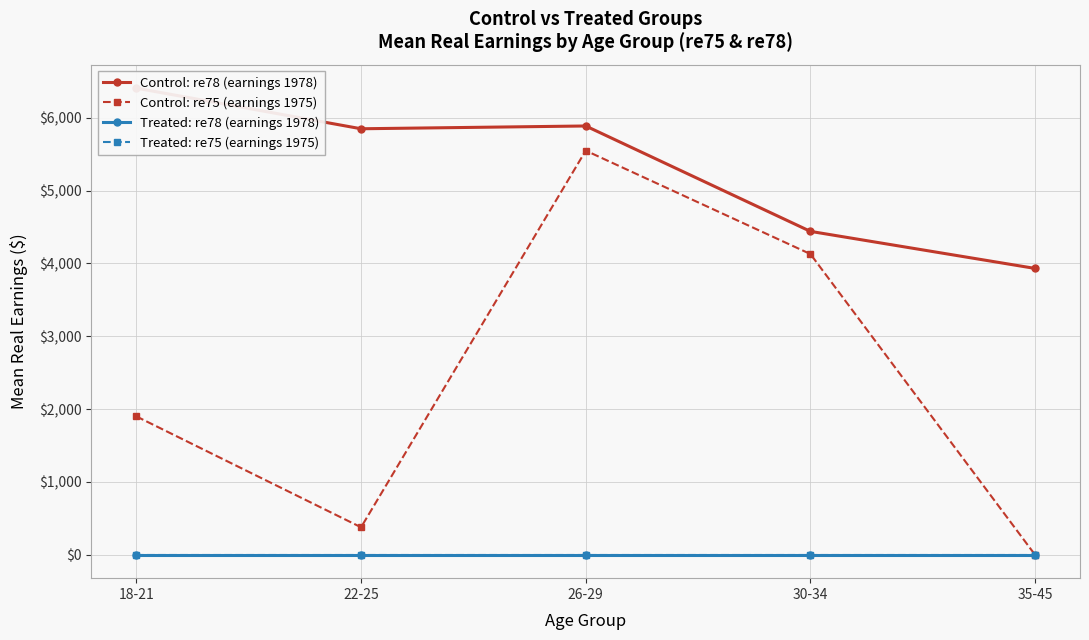

Which series has the largest total across all categories?

Control: re78 (earnings 1978)